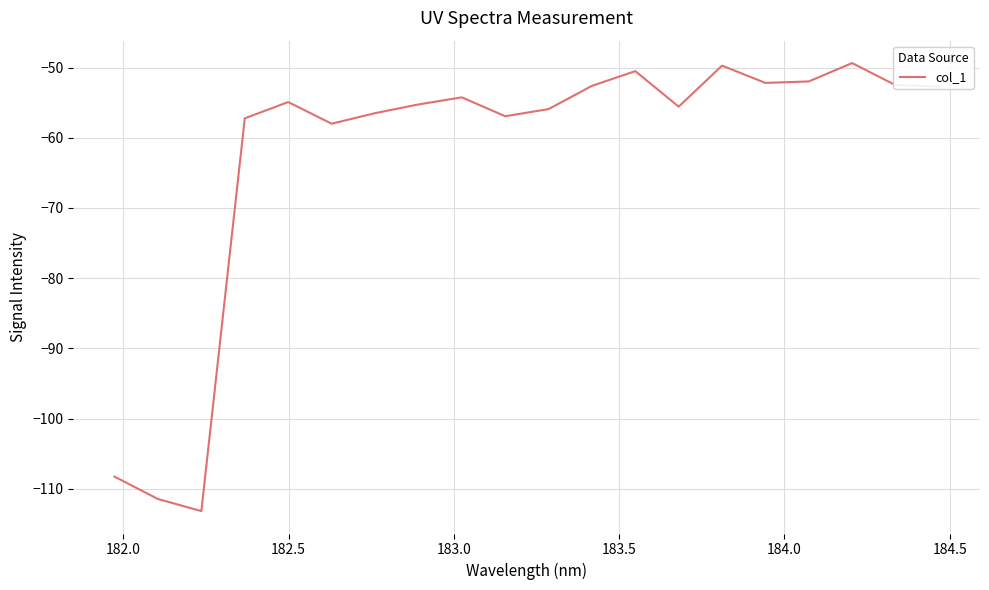

What is the greatest value displayed?

-49.4